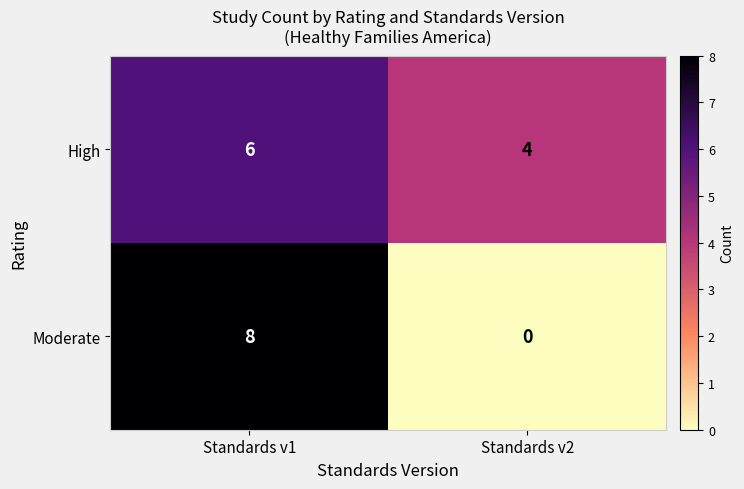

The value of Moderate at Standards v2 is -5. True or false?

False